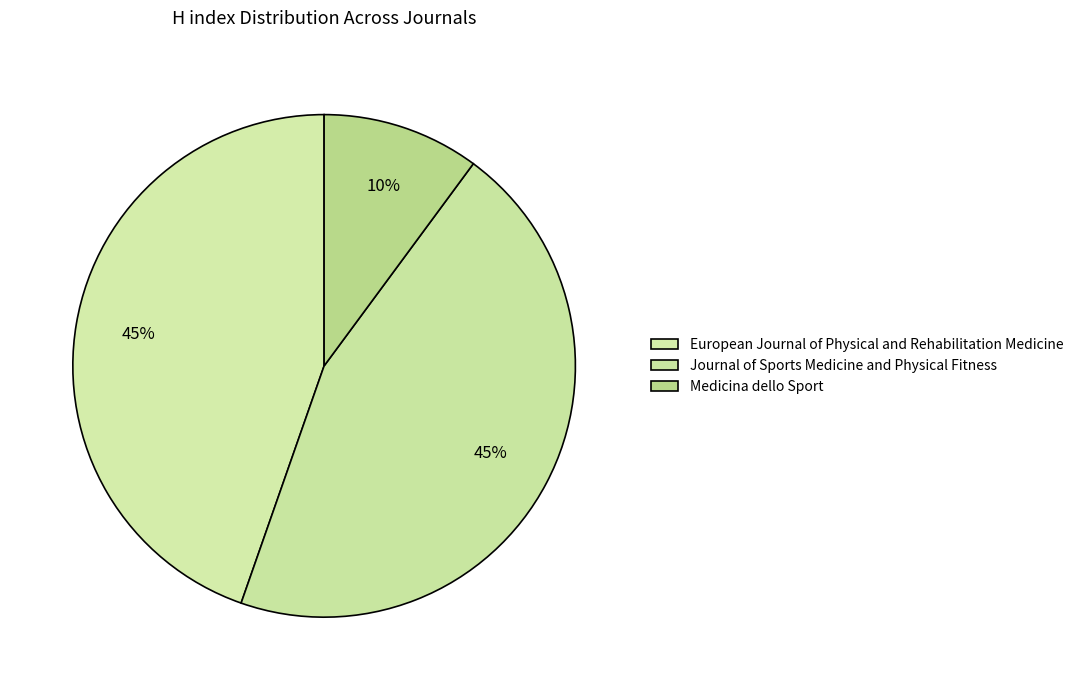

How many segments does this pie chart have?

3